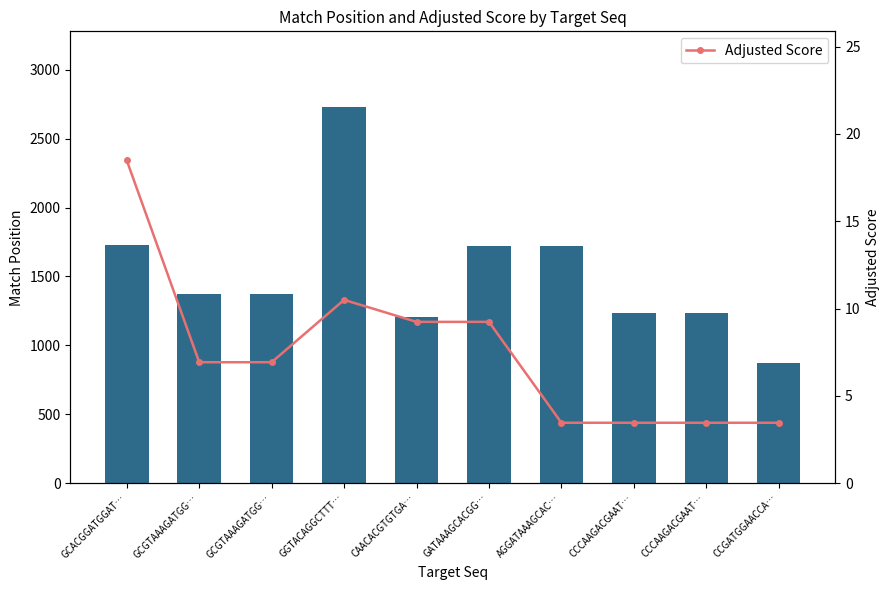

The value of Adjusted Score at GCGTAAAGATGG… is 3.3. True or false?

False